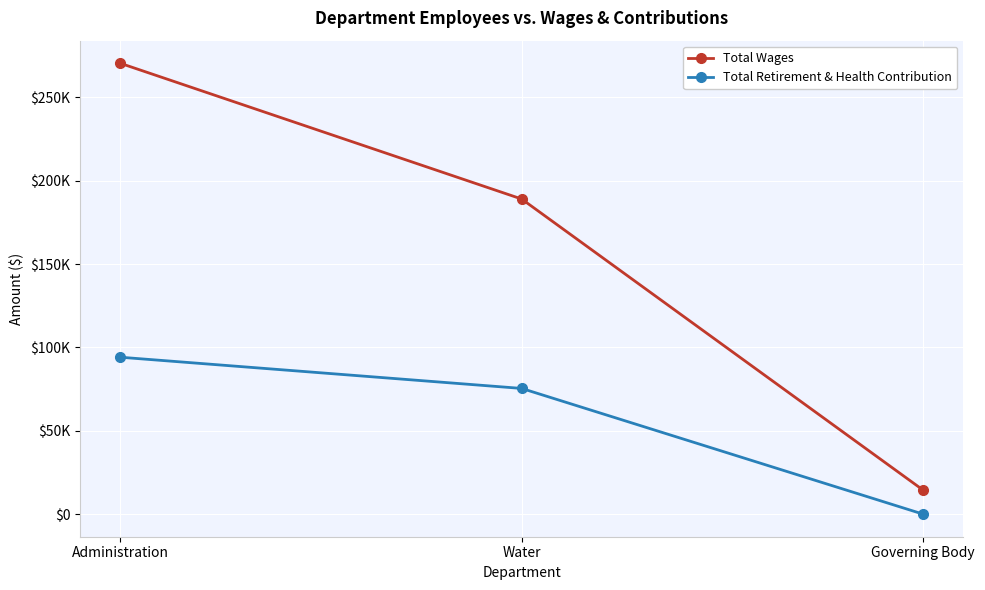

Is it true that Total Wages equals 459835 at Administration?

False